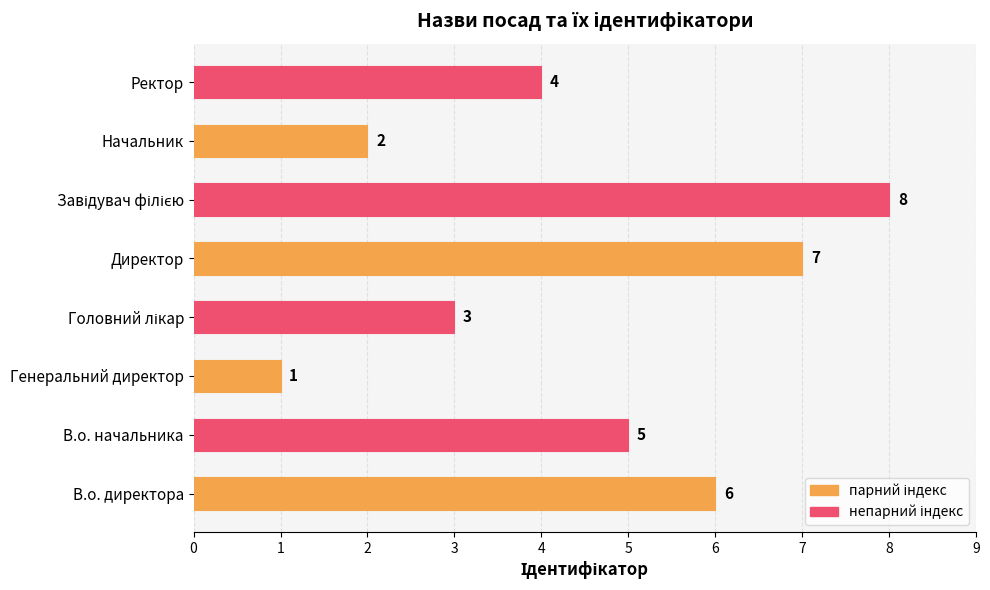

True or false: the data shows 2 at Начальник.

True